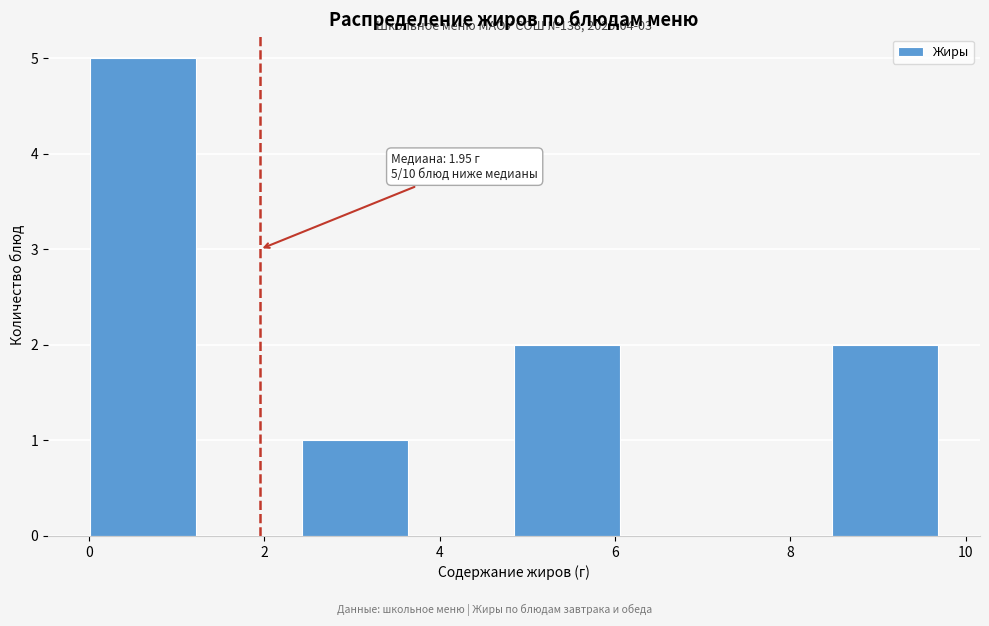

Which range on the x-axis has the tallest bar?

0.0 to 1.2